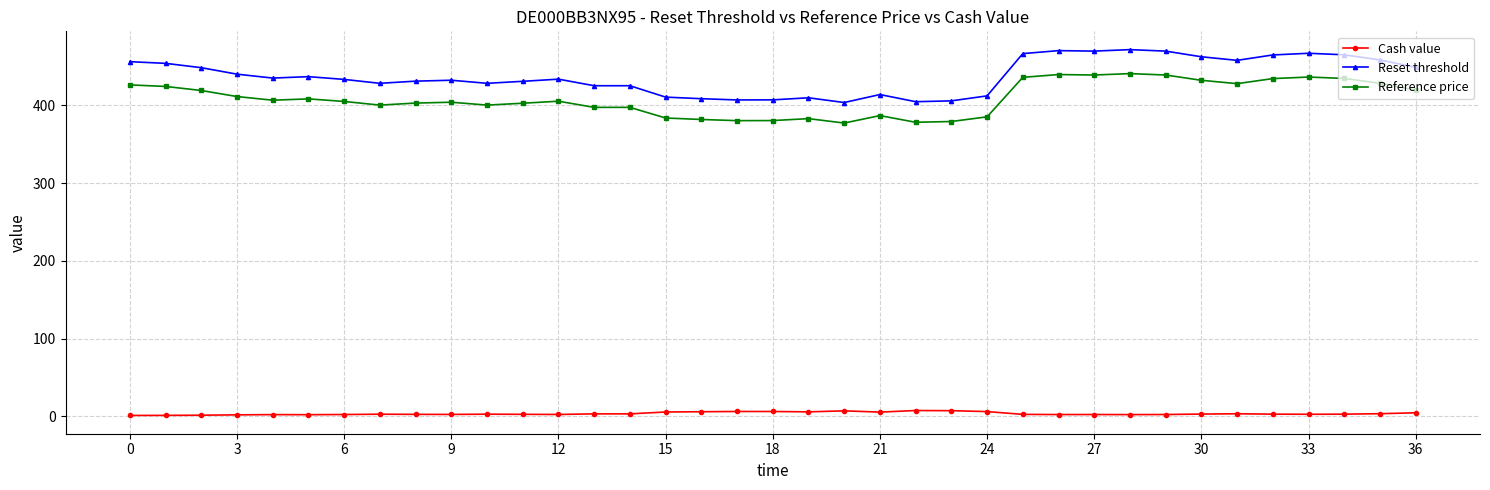

What is the average value of the Reset threshold series?

437.8